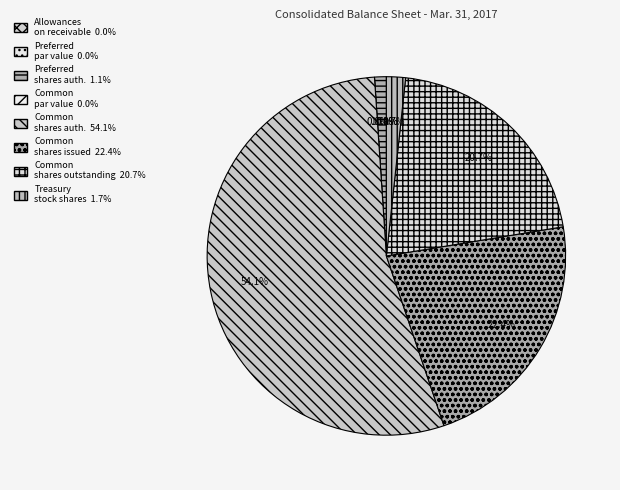

What is the change in value from Preferred stock, par value to Common stock, shares outstanding?

+9739999